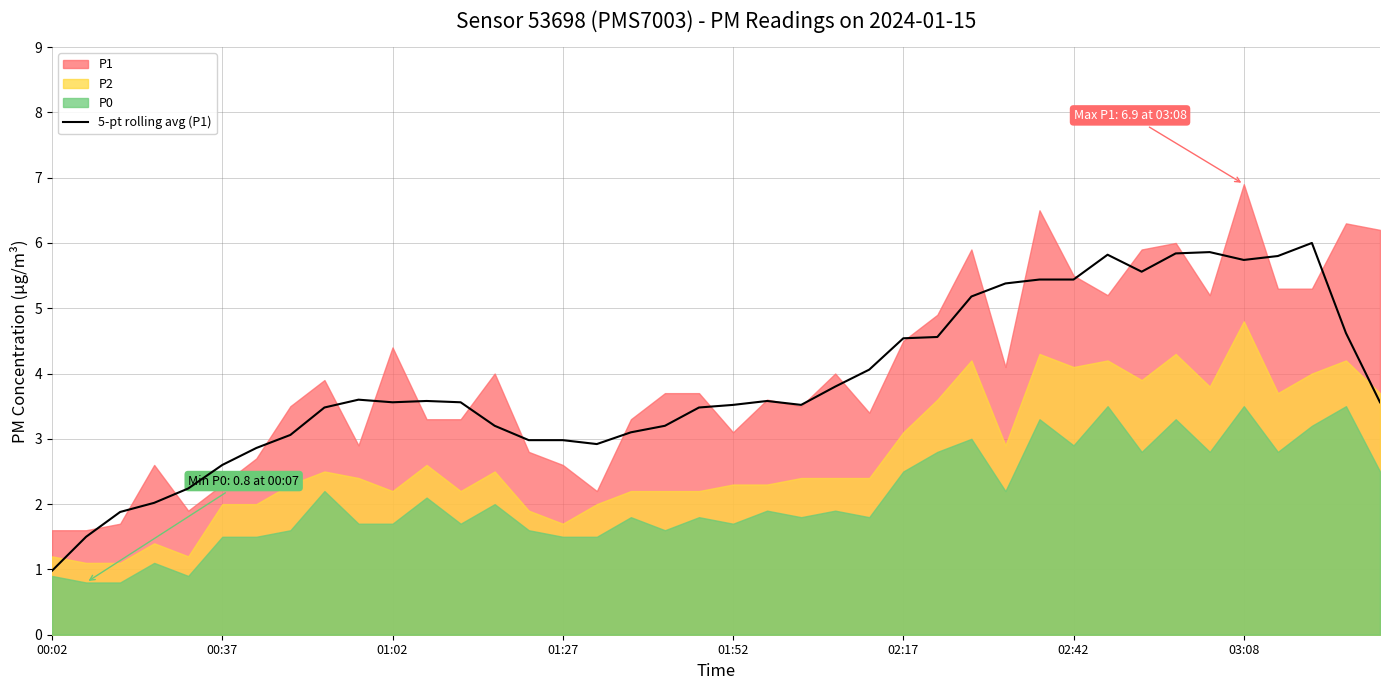

The value of 5-pt rolling avg (P1) at 01:02 is 4.8. True or false?

False